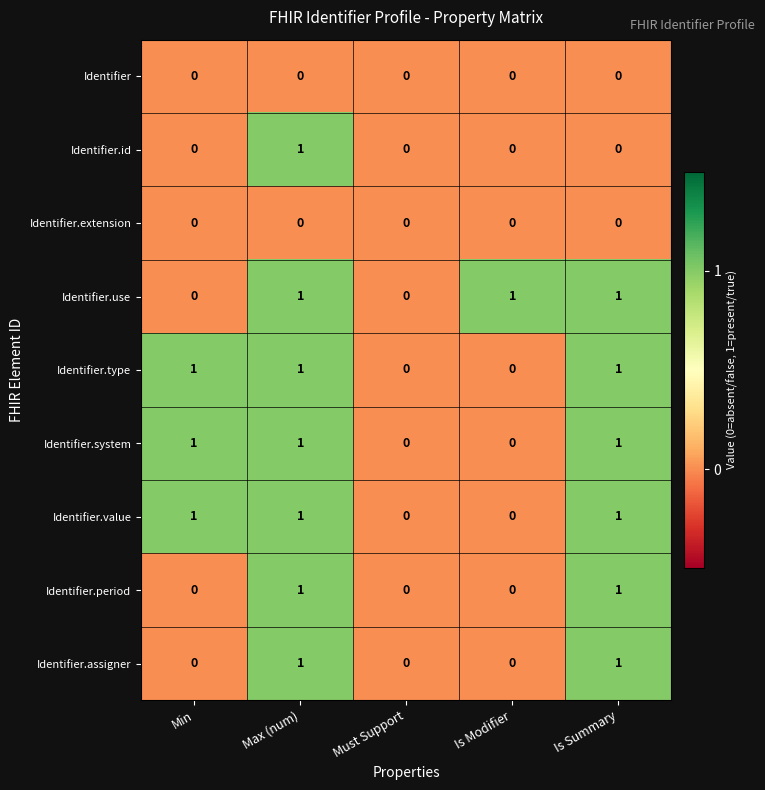

Is the value of Identifier.extension at Max (num) greater than the value of Identifier.value at Max (num)?

No